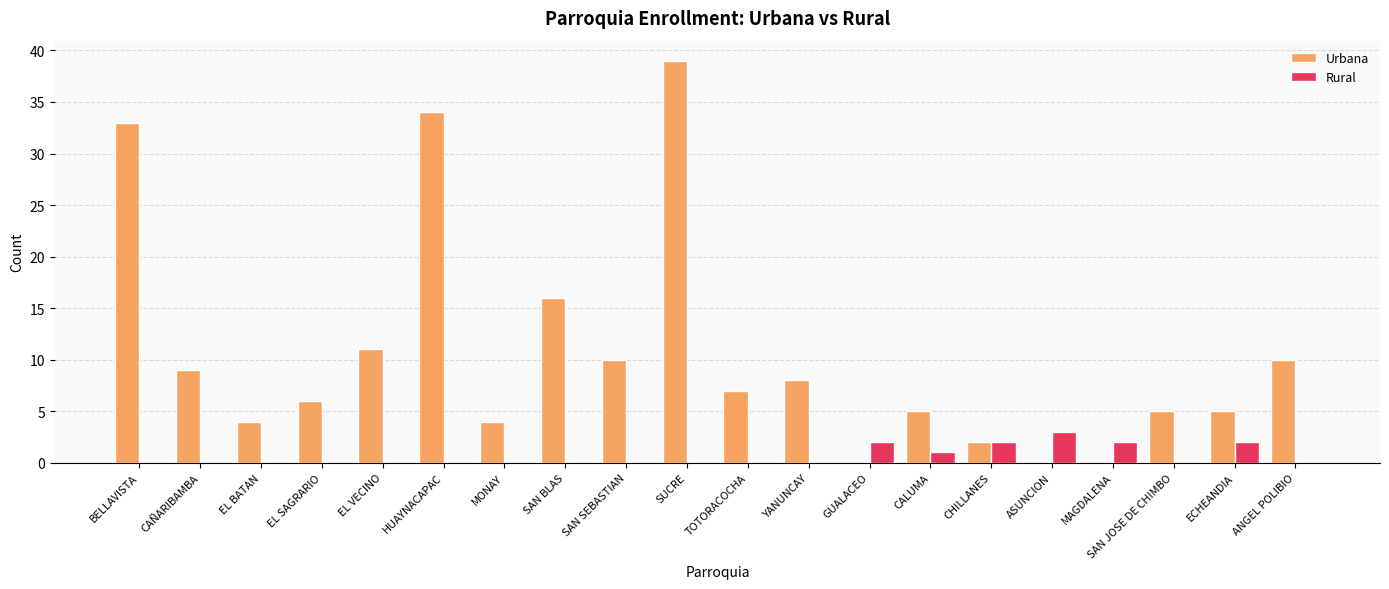

How many categories are shown in the chart?

20